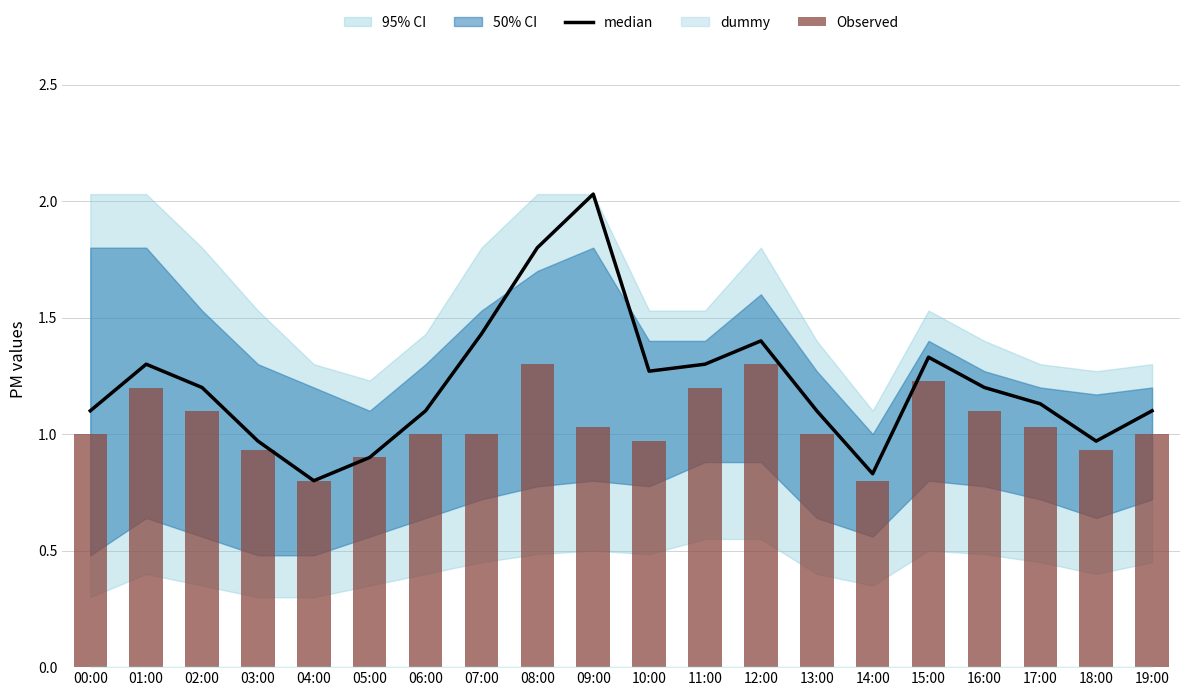

What is the sum of all Observed values?

20.8